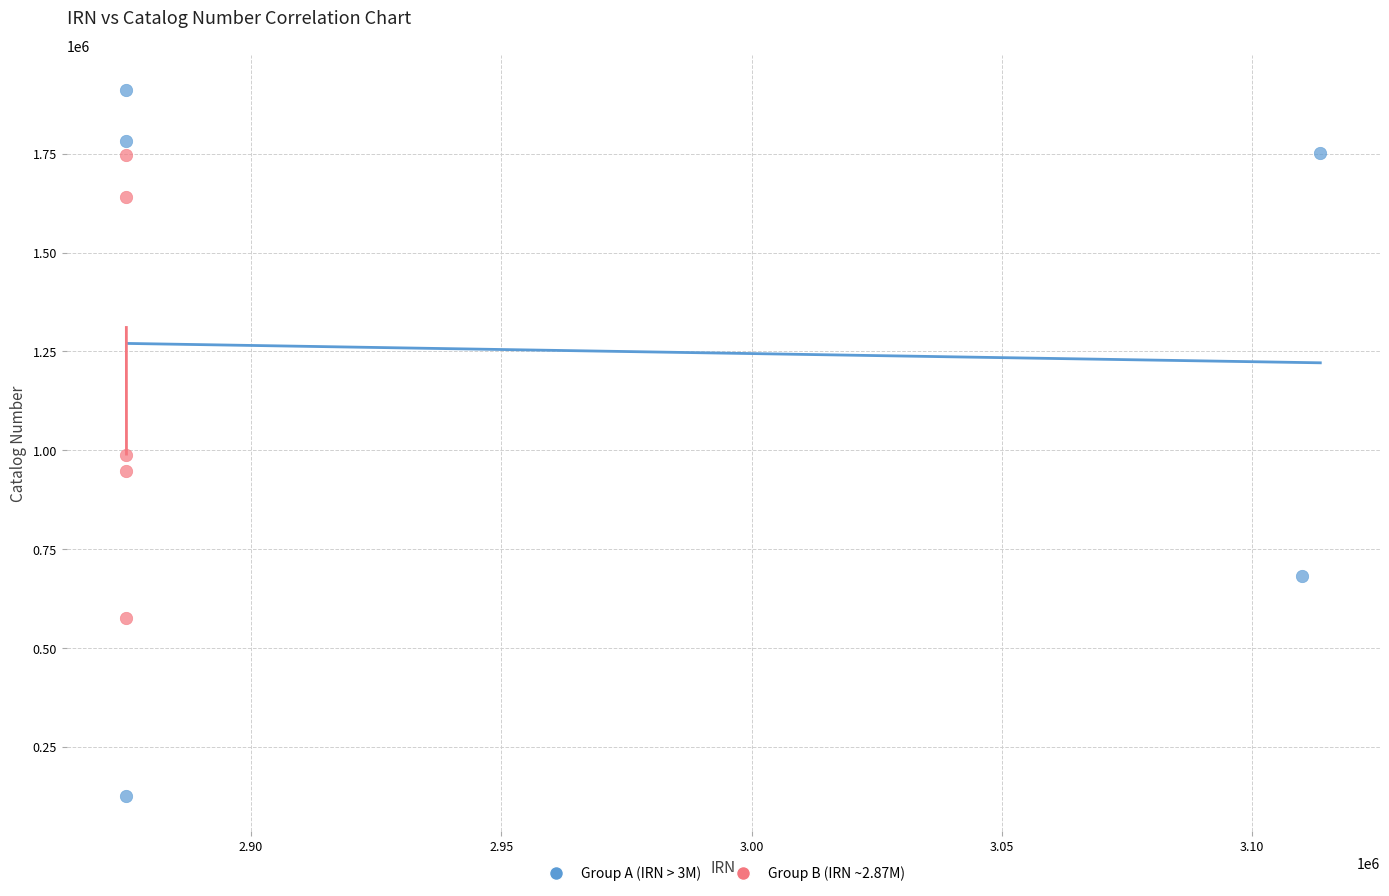

Which series reaches the minimum Y coordinate?

Group A (IRN > 3M)